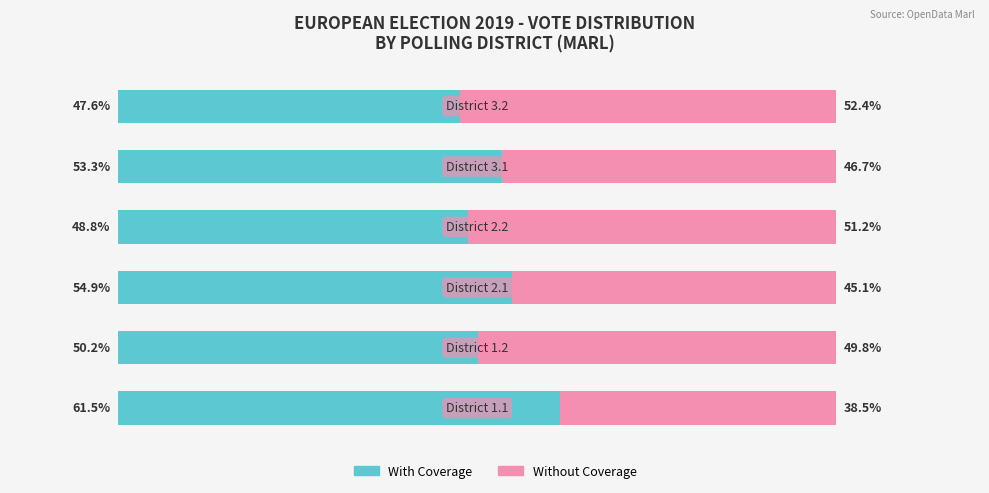

Reading left to right, what are all the values shown in this chart?

With Coverage: 0=61.5	1=50.2	2=54.9	3=48.8	4=53.3	5=47.6
Without Coverage: 0=38.5	1=49.8	2=45.1	3=51.2	4=46.7	5=52.4